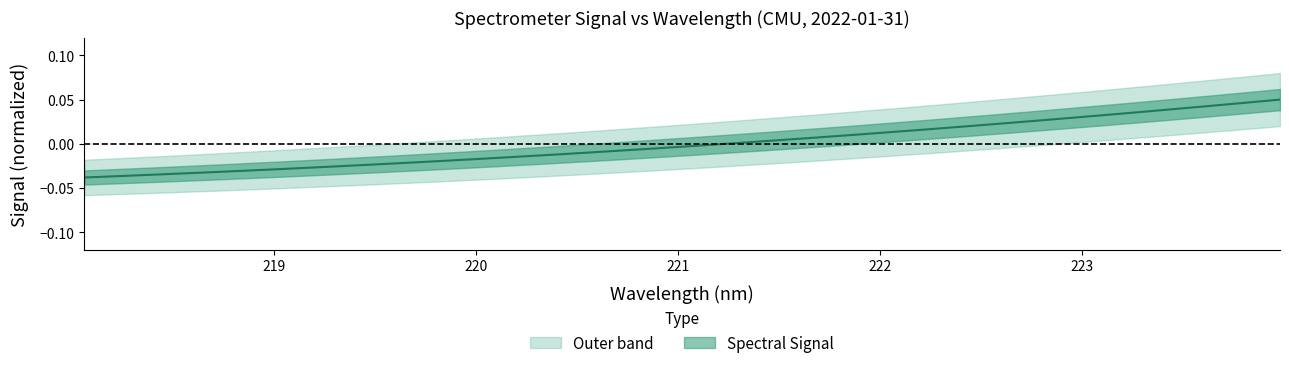

The chart shows a value of -0.0 at 220.1623. True or false?

True